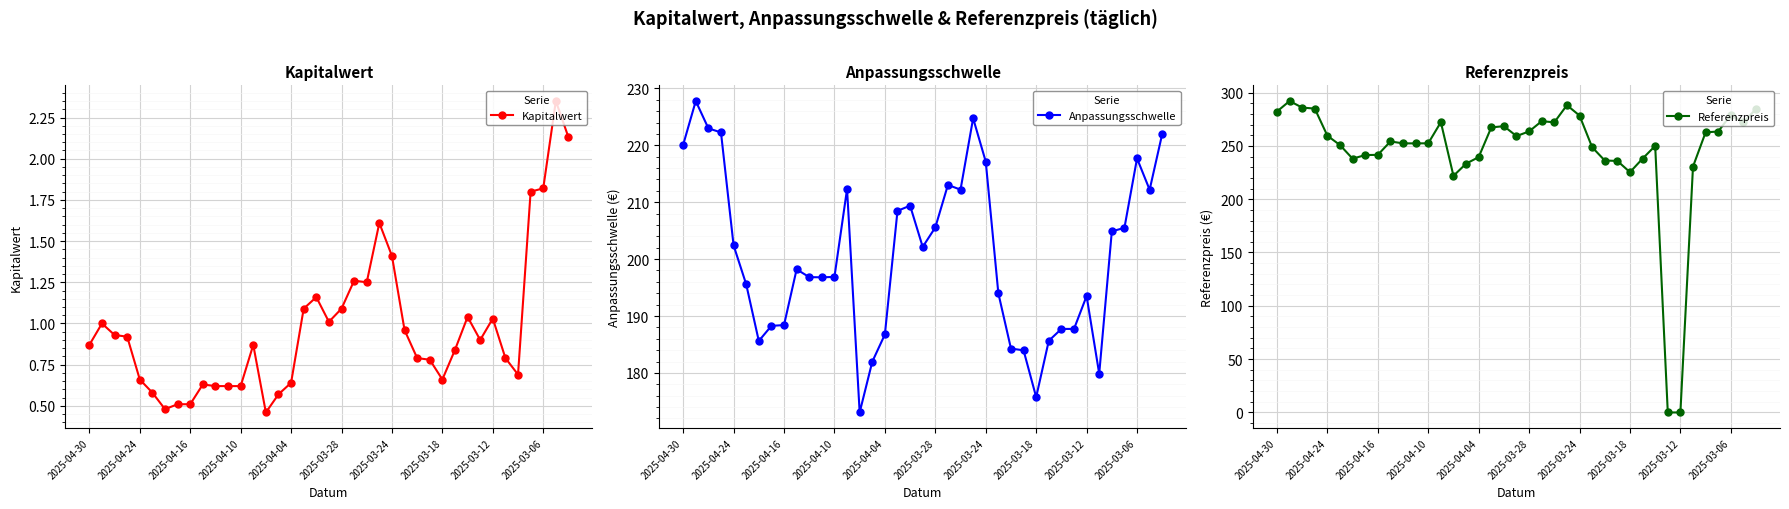

True or false: Anpassungsschwelle and Referenzpreis intersect in this chart.

True